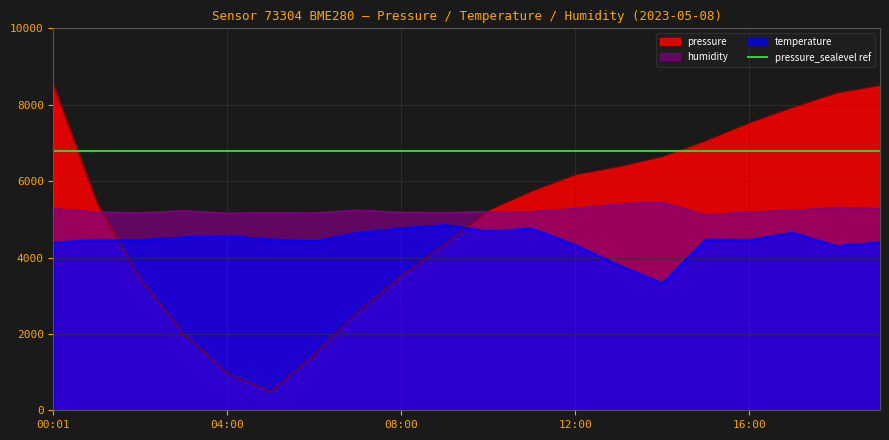

Is it true that pressure equals 570.9 at 04:00?

False